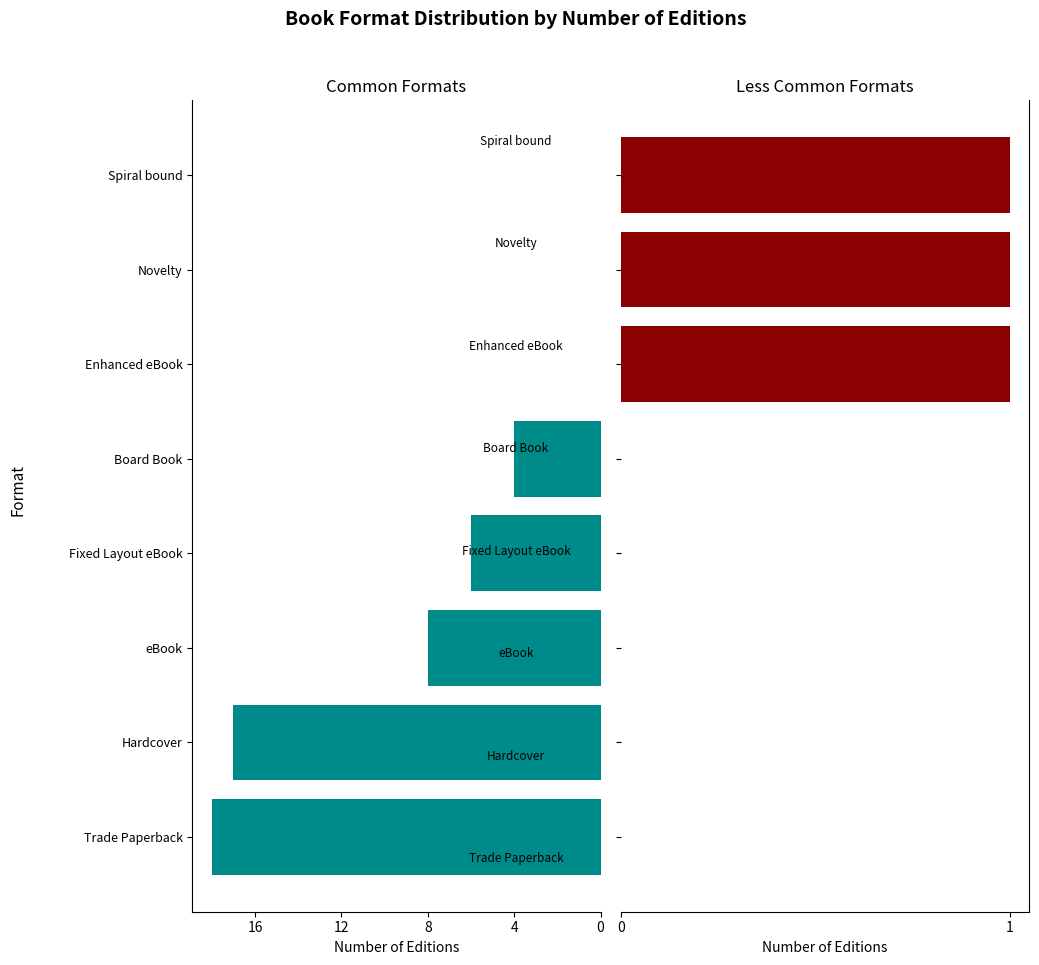

Reading left to right, extract all data points from this chart.

Trade Paperback / Hardcover / eBook: 18	17	8	6	4	0	0	0
Board Book / eBook variants / Special: 0	0	0	0	0	1	1	1